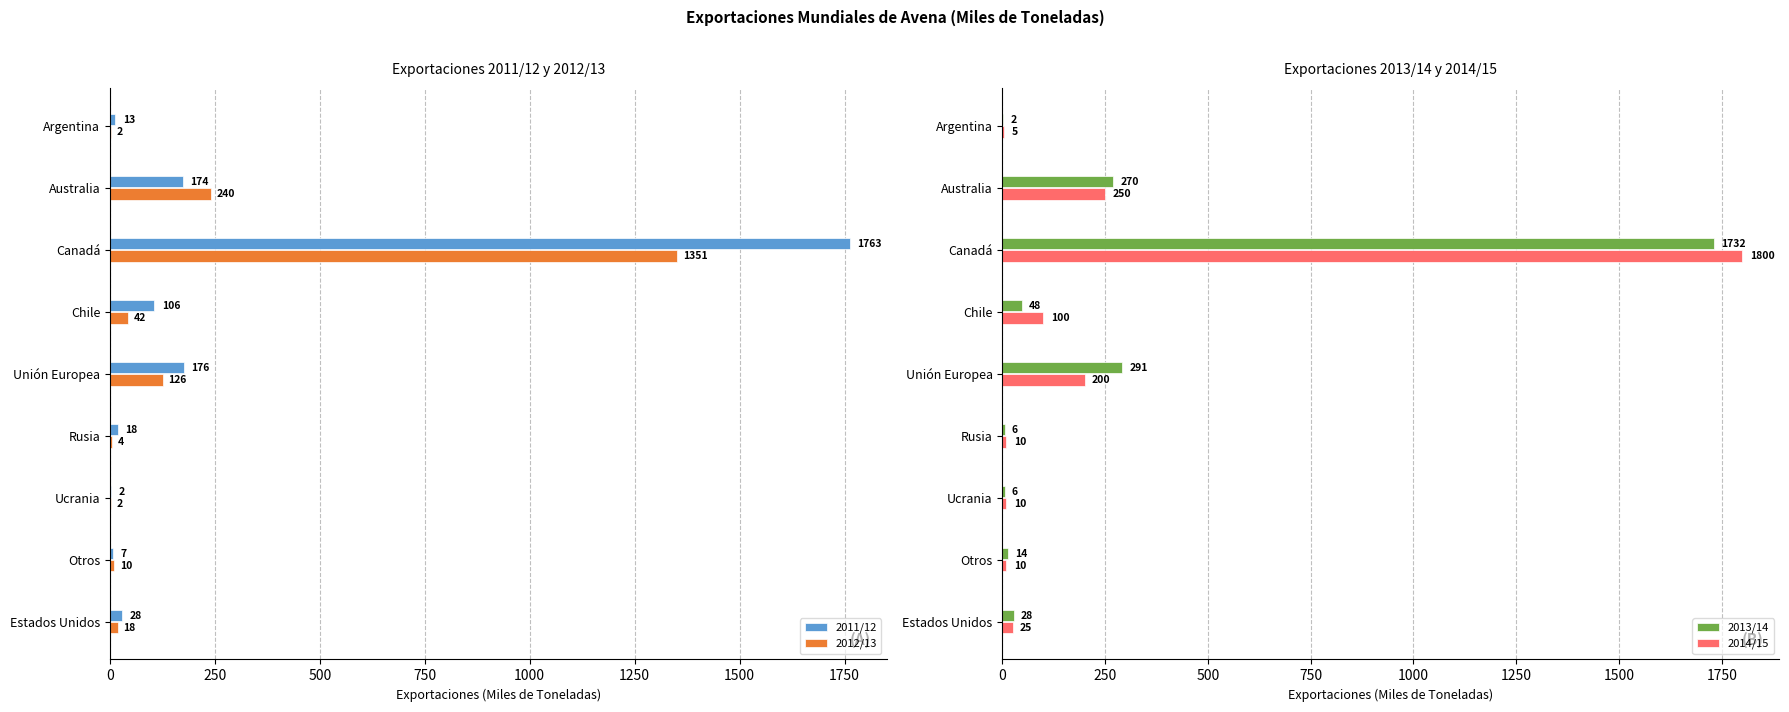

The 2013/14 series shows 28 at Estados Unidos. True or false?

True